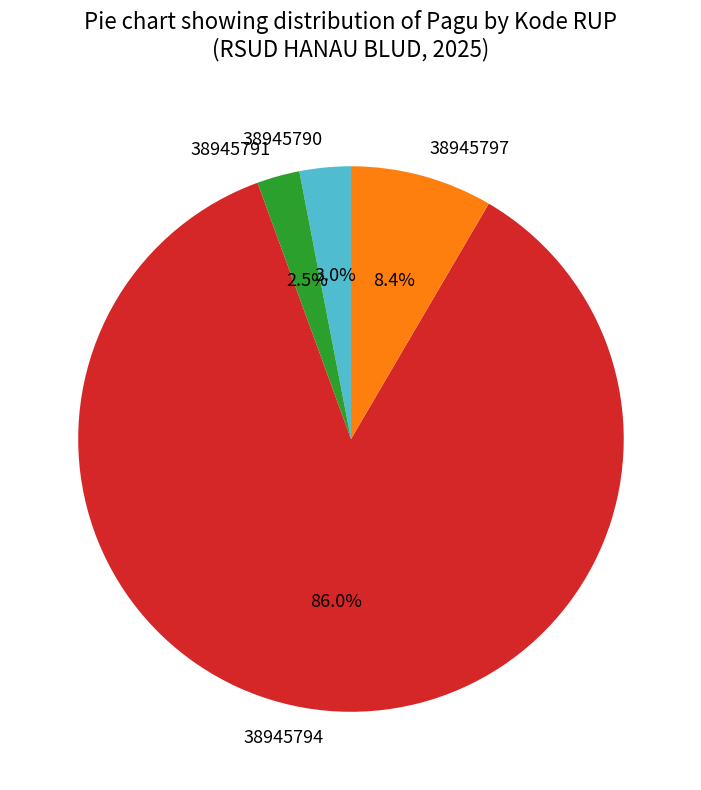

Is the sum of 38945790 and 38945794 greater than half?

Yes